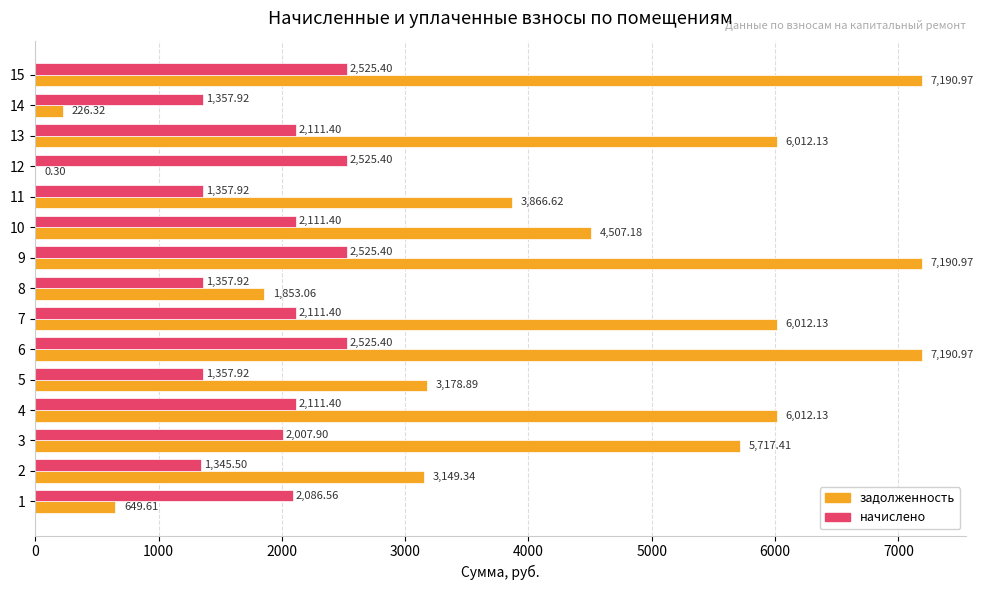

What is the sum of the начислено values at 12 and 11?

3883.3